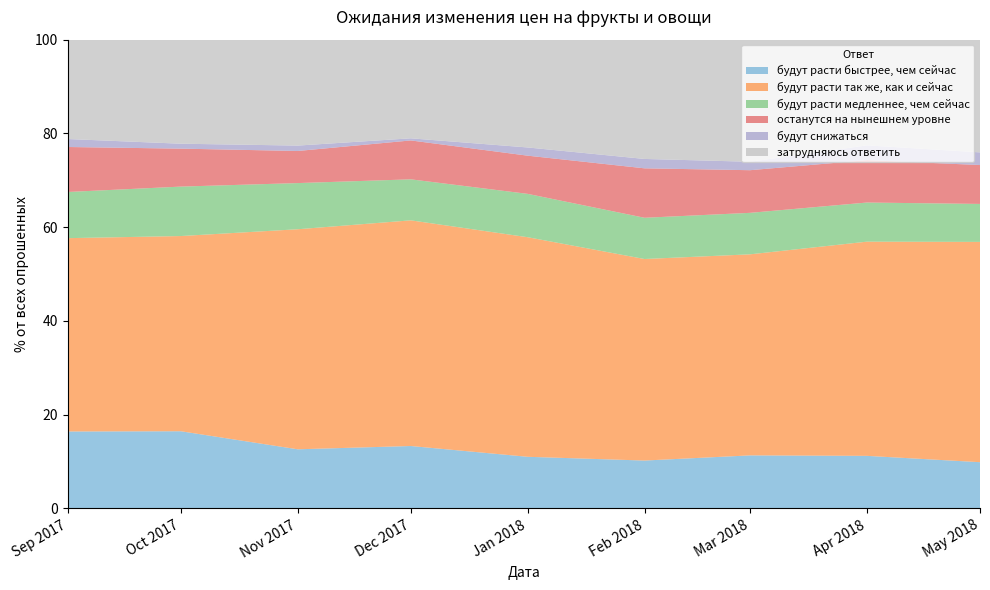

Reading left to right, extract all data points from this chart.

будут расти быстрее, чем сейчас: 16.4	16.4	12.6	13.3	11.0	10.2	11.3	11.2	9.8
будут расти так же, как и сейчас: 41.2	41.6	47.0	48.1	46.9	43.0	42.9	45.7	47.0
будут расти медленнее, чем сейчас: 9.8	10.6	9.8	8.8	9.2	8.8	8.8	8.3	8.1
останутся на нынешнем уровне: 9.6	8.1	6.8	8.3	8.2	10.6	9.1	9.1	8.3
будут снижаться: 1.7	1.1	1.1	0.5	1.8	2.0	1.8	3.1	2.7
затрудняюсь ответить: 21.2	22.2	22.6	21.1	23.0	25.4	26.1	22.6	24.1